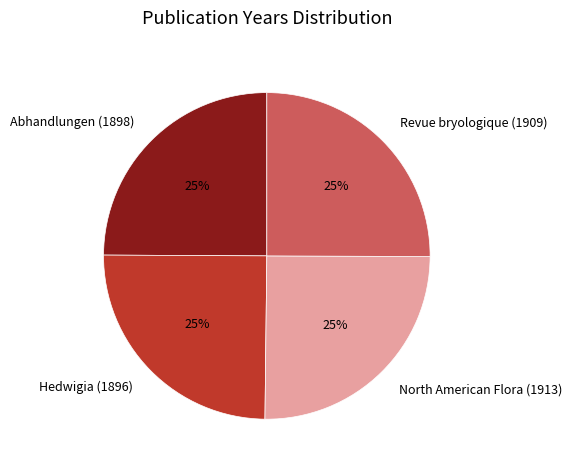

To the nearest percent, what is the average slice percentage?

25%